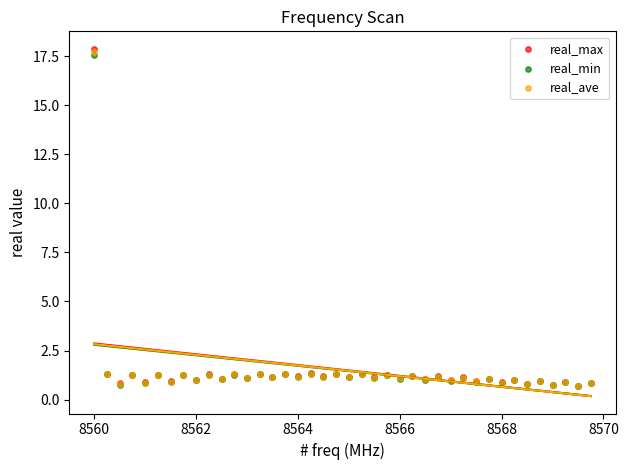

What are all the series names shown in the legend?

real_max, real_min, real_ave